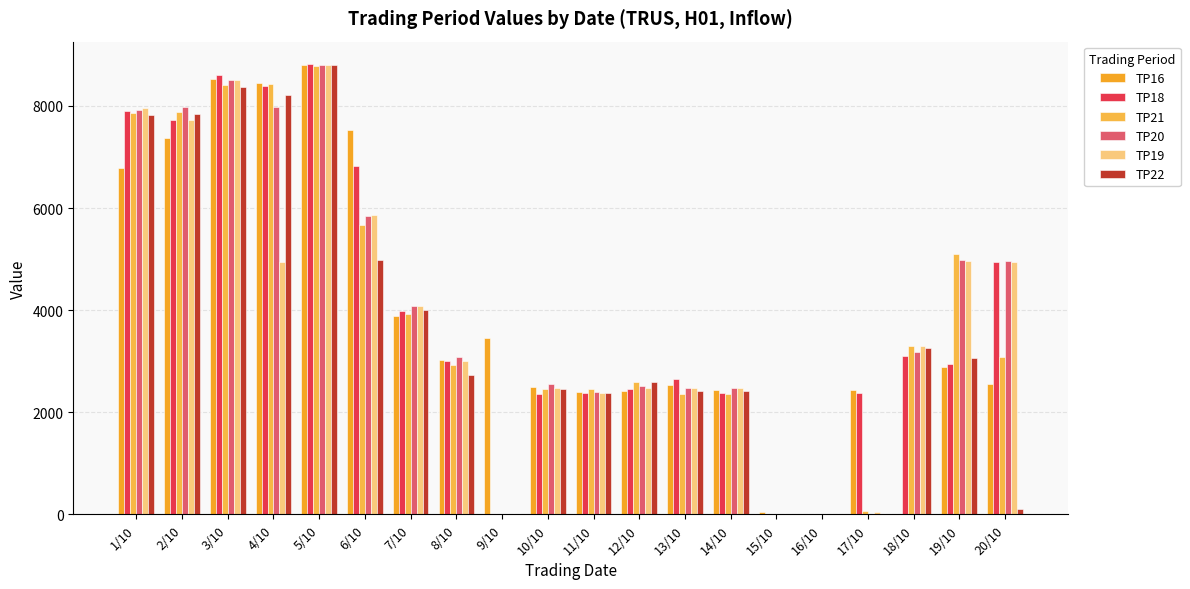

At 10/10, list the series in order from largest to smallest.

TP20, TP16, TP19, TP22, TP21, TP18